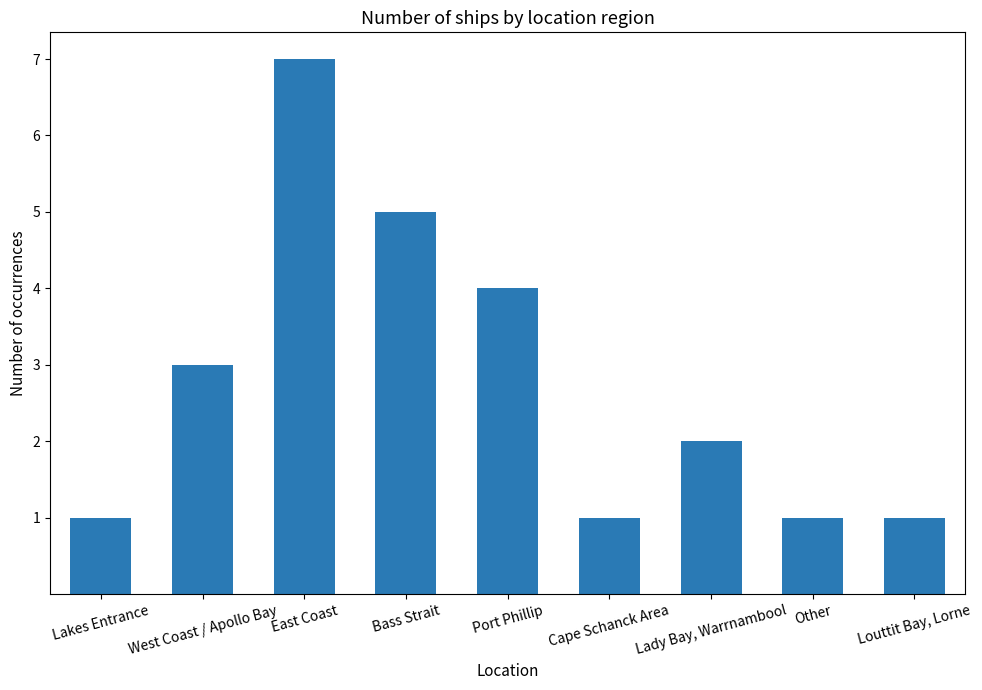

The chart shows a value of 3 at West Coast / Apollo Bay. True or false?

True